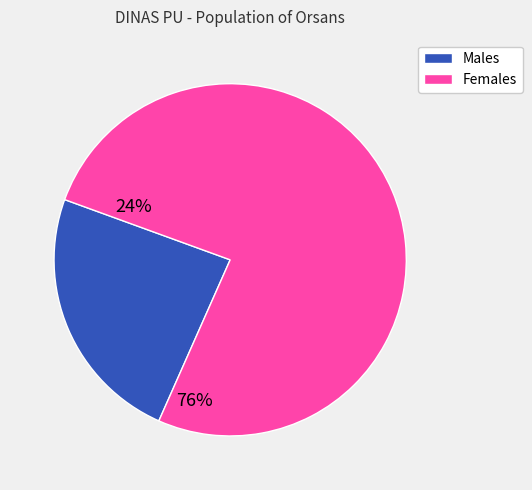

Which category has the biggest portion of the pie?

Females